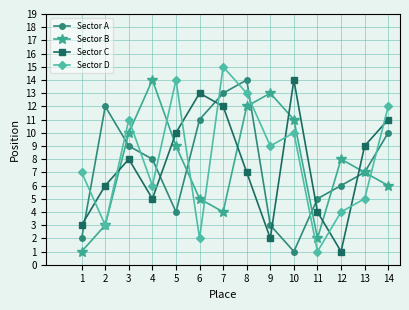

Rank the categories by Sector B value from highest to lowest.

4, 9, 8, 10, 3, 5, 12, 13, 14, 6, 7, 2, 11, 1